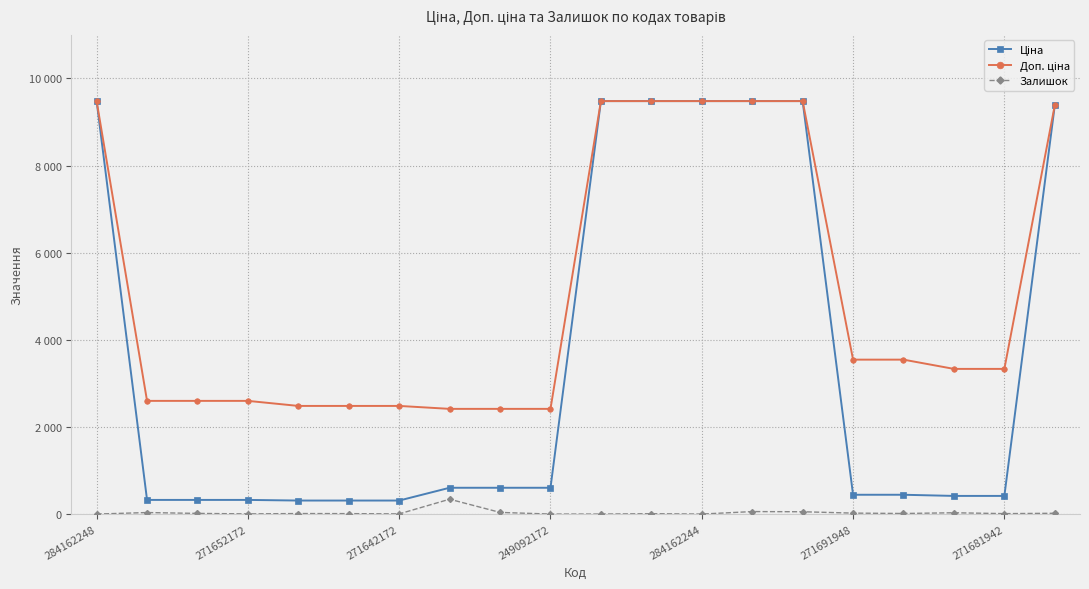

What is the value of the Доп. ціна point at the 5th from the left?

2482.4